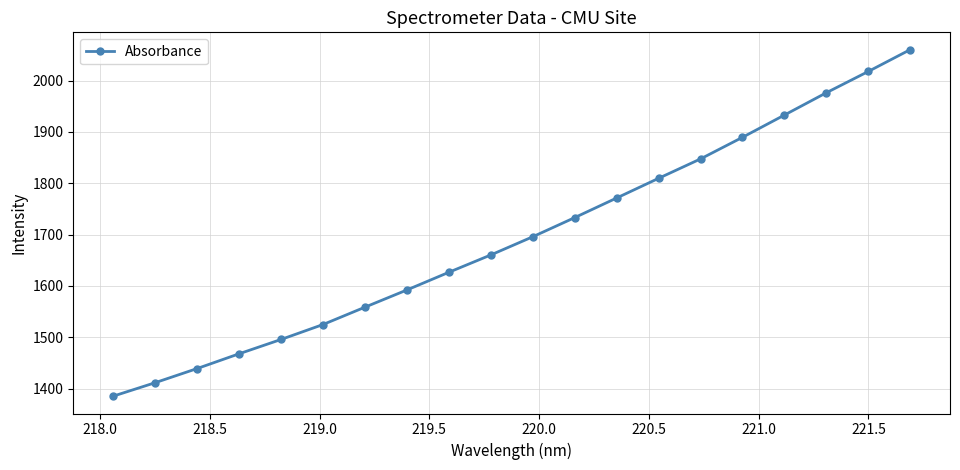

What is the greatest value displayed?

2060.2